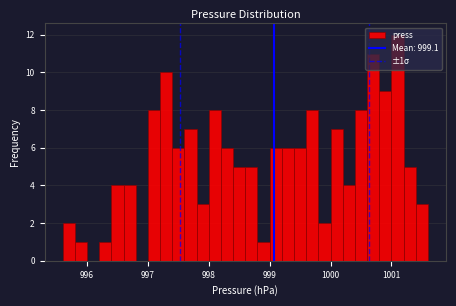

Around what value on the x-axis is the tallest bar? Give the approximate position of its centre, as read against the axis.

1001.1